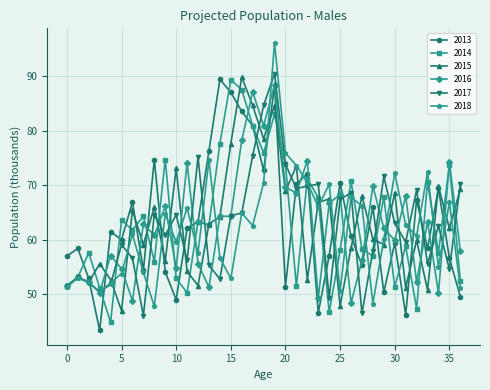

What are all the series names shown in the legend?

2013, 2014, 2015, 2016, 2017, 2018